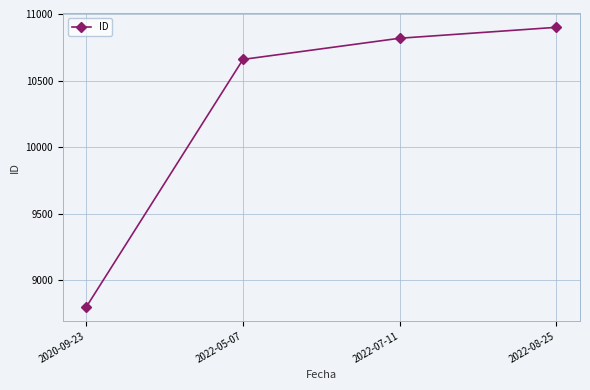

What is the average value?

10294